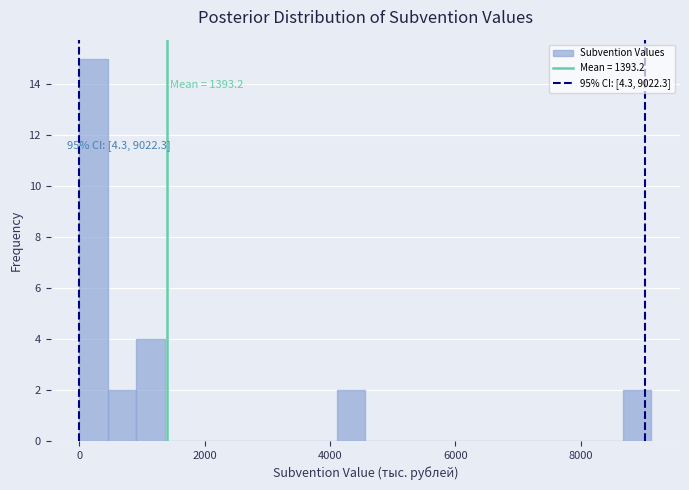

Read against the x-axis, roughly where is the centre of the tallest bar?

200